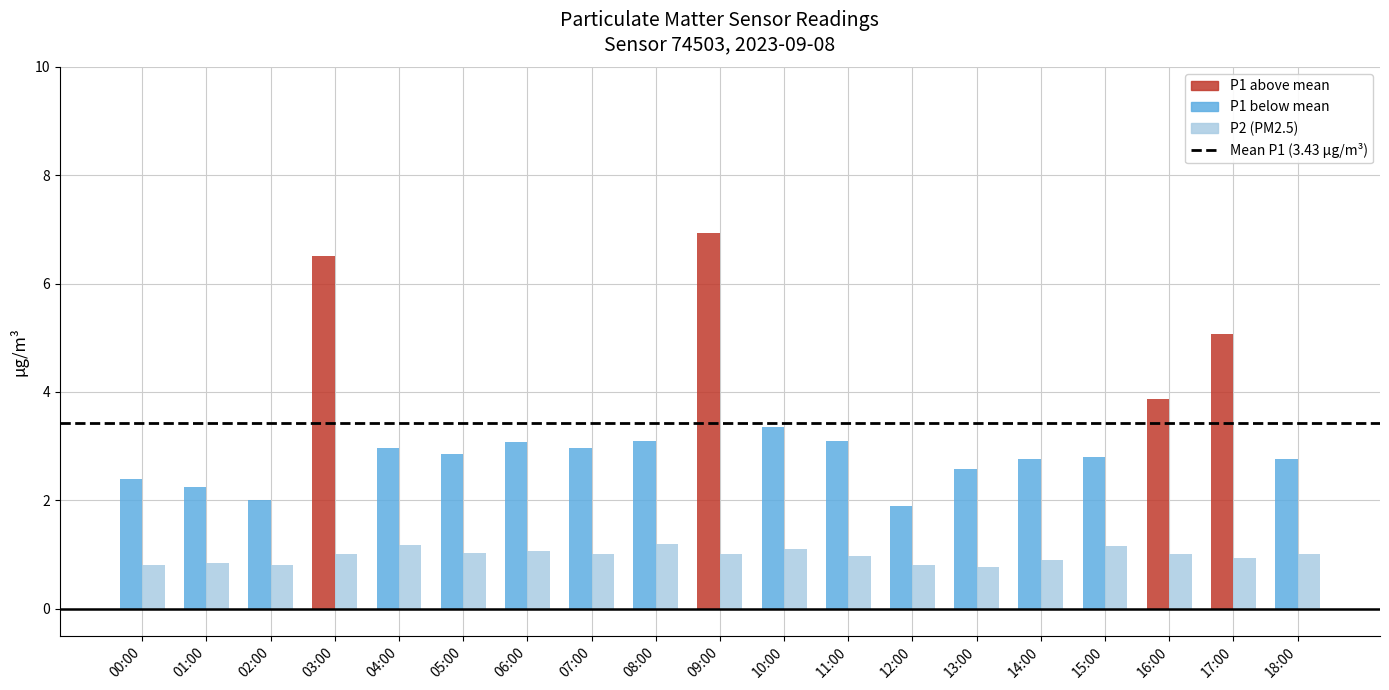

What is the difference between the highest and lowest values at 12:00?

1.1